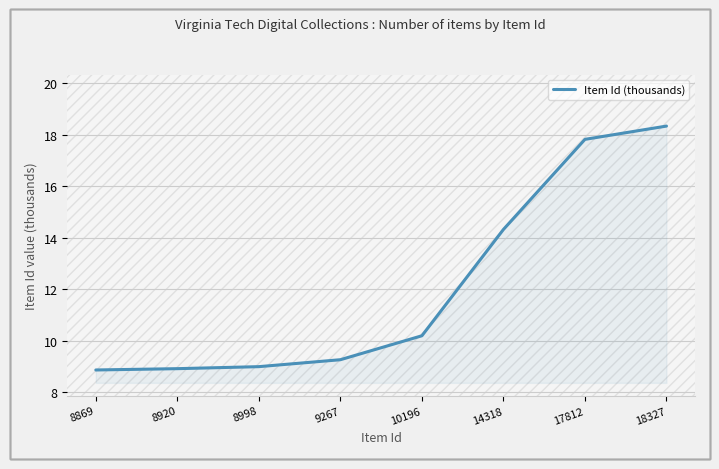

What is the change in value from 8920 to 18327?

+9.4